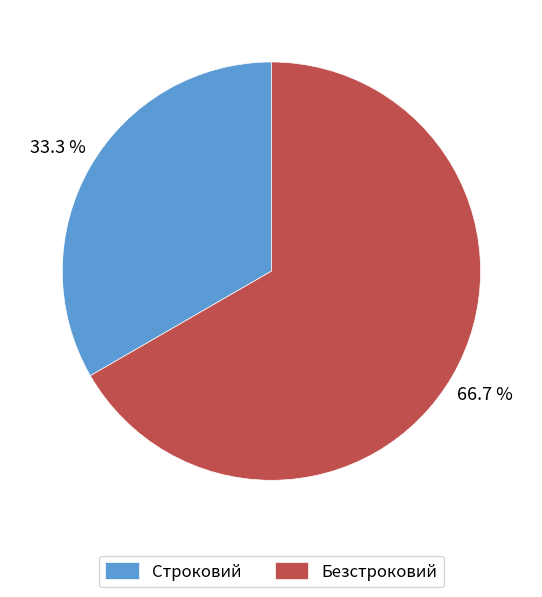

To the nearest percent, what portion does Строковий represent?

33%